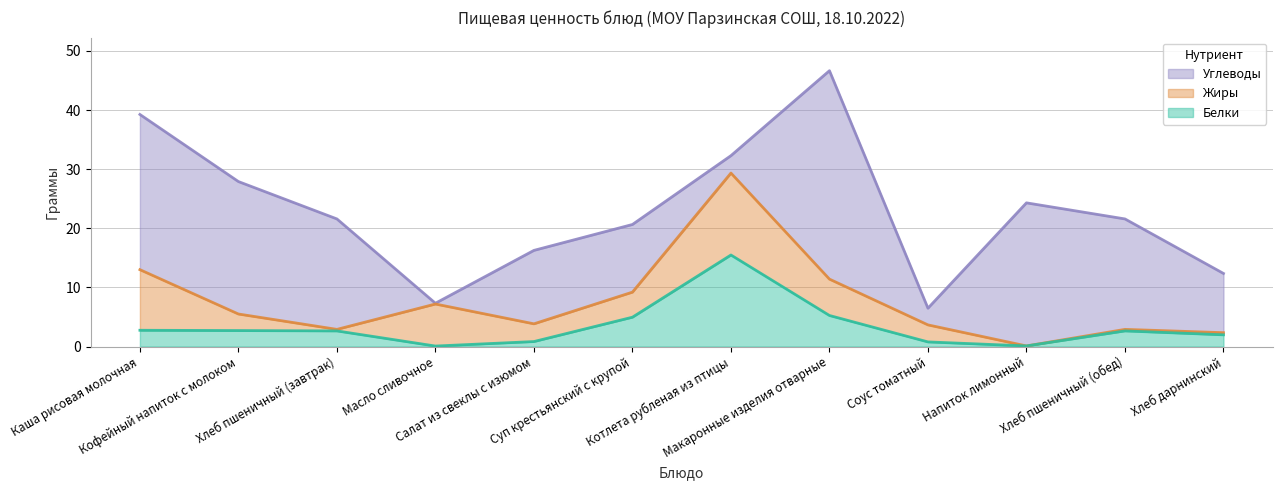

Between which two adjacent categories do Углеводы and Белки first intersect?

Суп крестьянский с крупой and Котлета рубленая из птицы